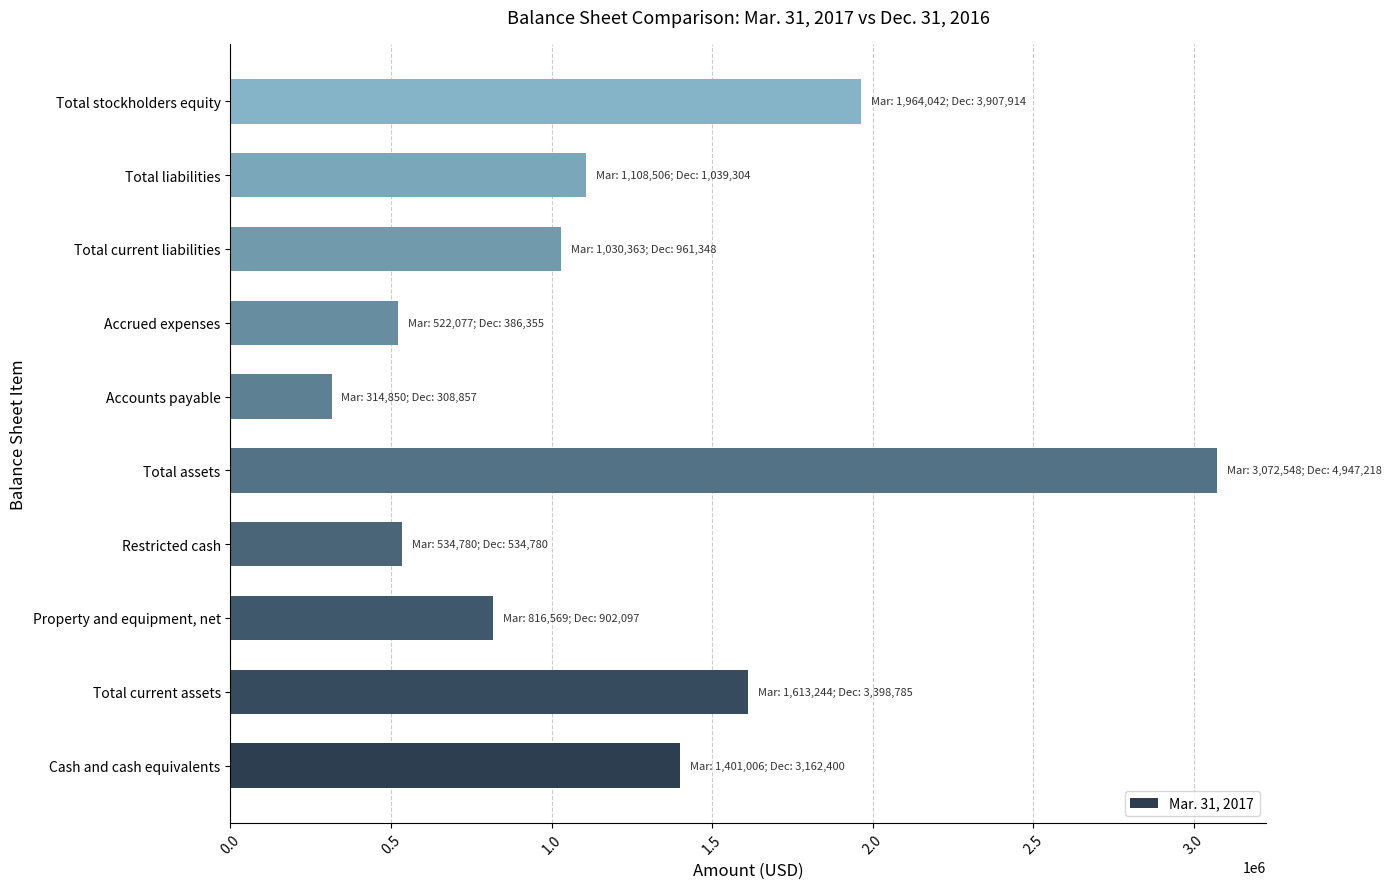

How many bars are there in total?

10